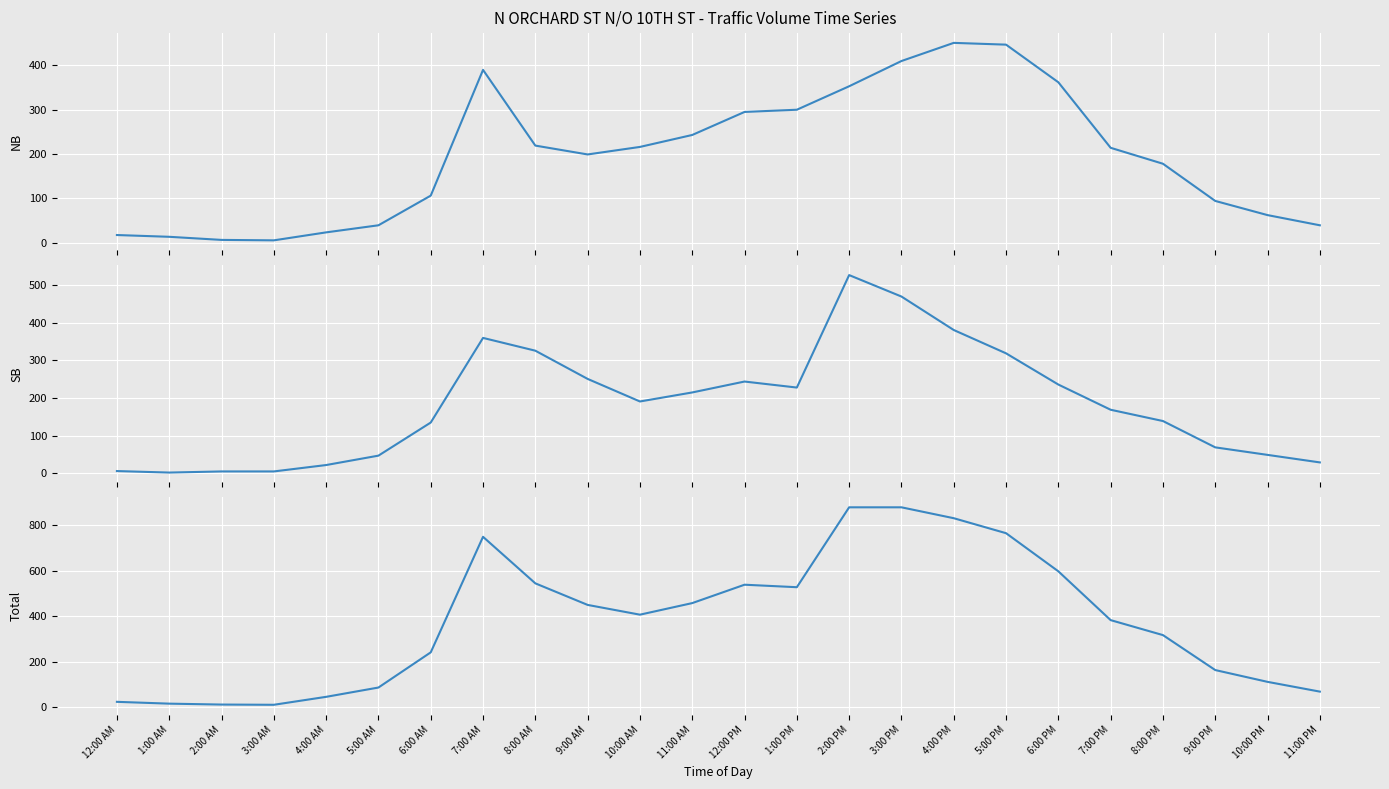

How many lines are shown in the chart?

3